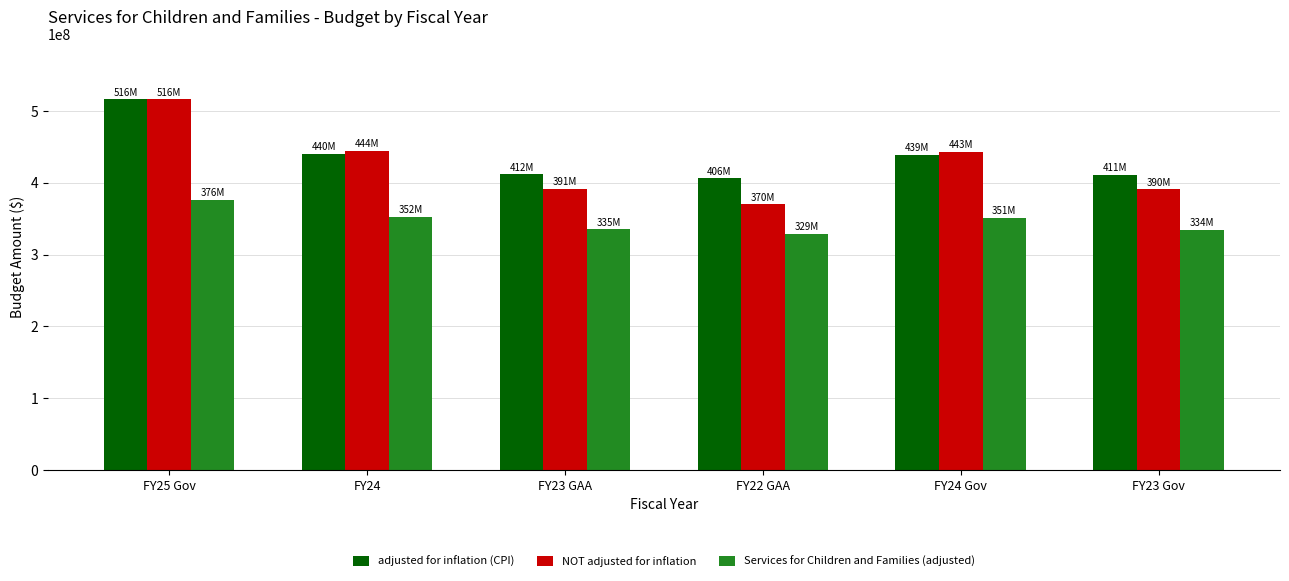

Is it true that Services for Children and Families (adjusted) equals 376723635 at FY25 Gov?

True